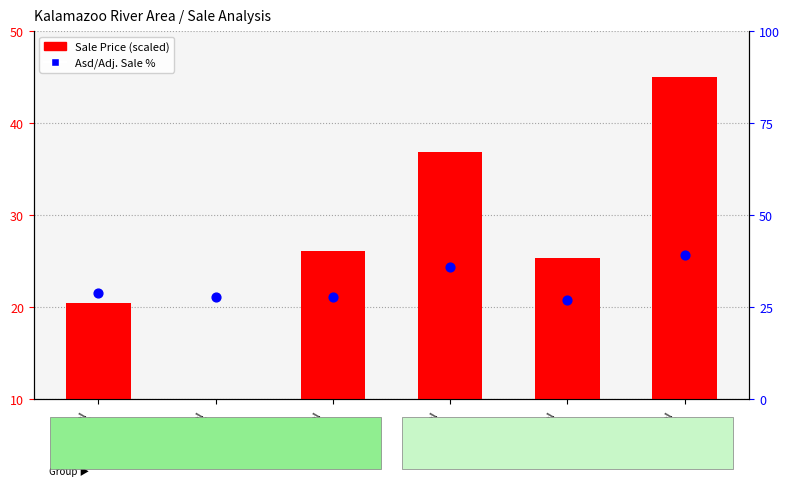

What are all the series names shown in the legend?

Sale Price (scaled), Asd/Adj. Sale %